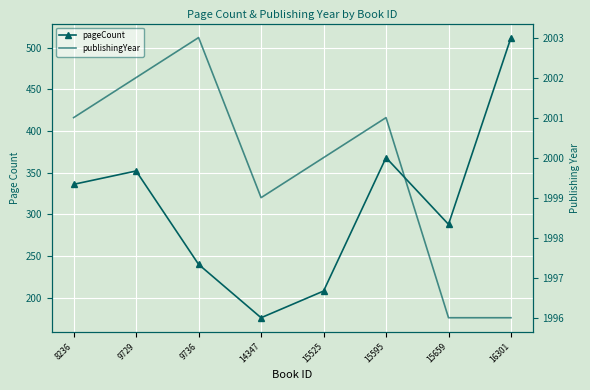

The publishingYear series shows 1996 at 15659. True or false?

True